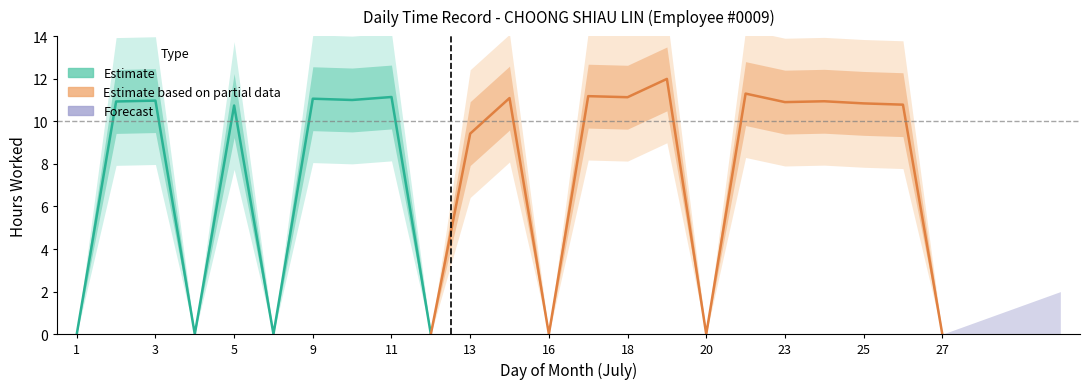

Which has a higher value, 22 or 12?

22